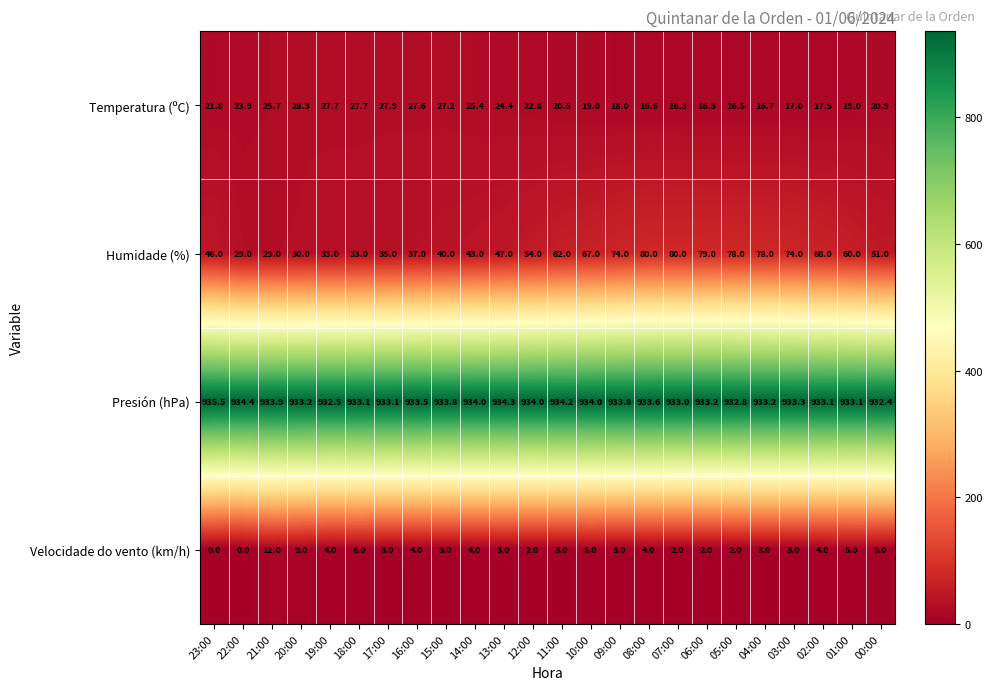

What value does the Velocidade do vento (km/h) series have at 19:00?

4.0